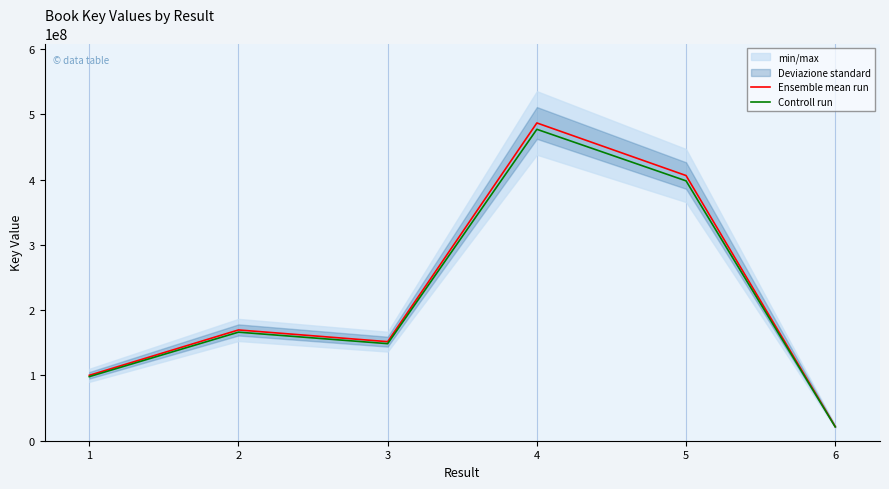

True or false: Ensemble mean run and Controll run intersect in this chart.

False